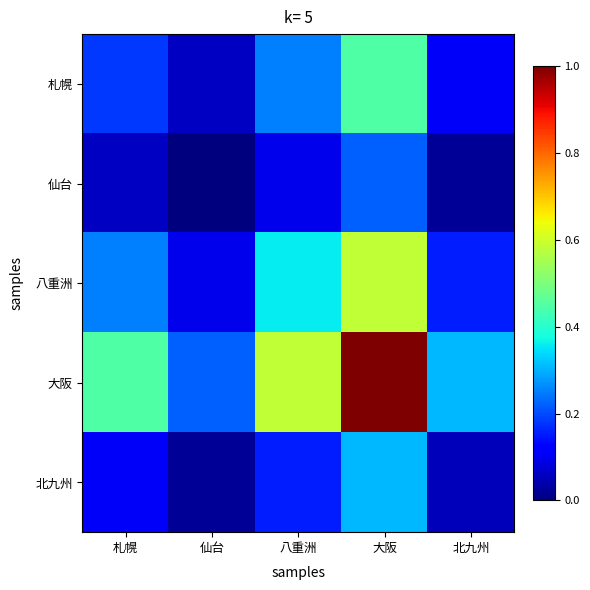

At which category does the chart reach its minimum across all series?

仙台